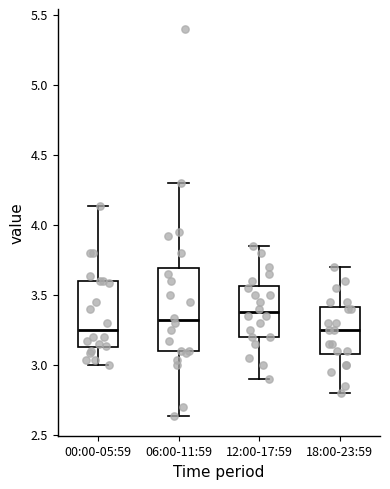

Where is the upper edge of the box for 18:00-23:59 on the y-axis? The values are not printed on the chart, so give them approximately, as read against the axis.

3.40